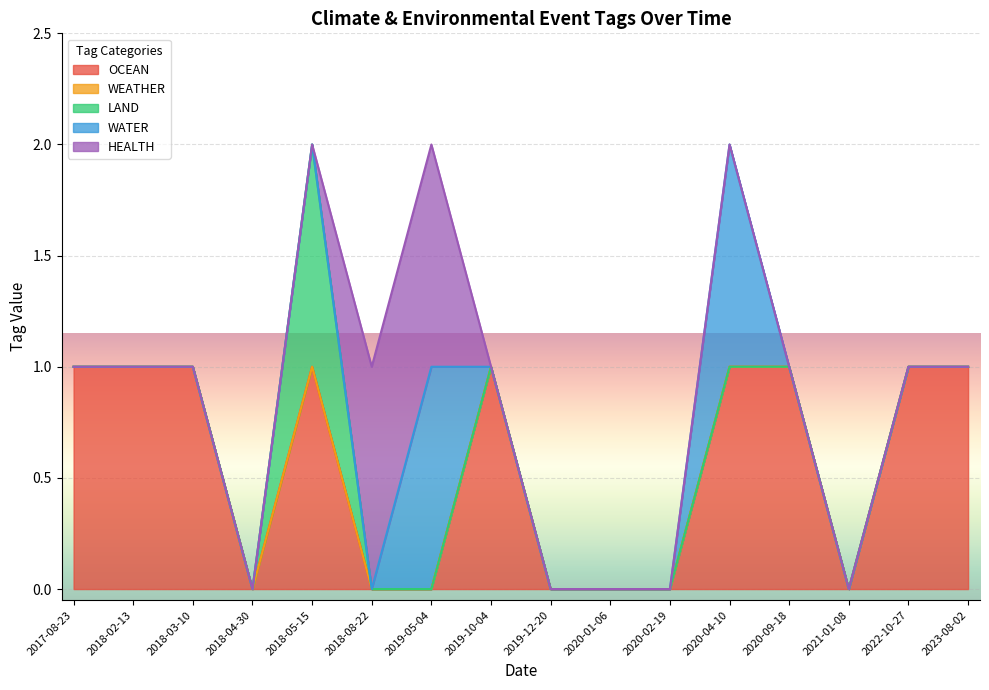

Reading right to left, extract all data points from this chart.

OCEAN: 2023-08-02=1	2022-10-27=1	2021-01-08=0	2020-09-18=1	2020-04-10=1	2020-02-19=0	2020-01-06=0	2019-12-20=0	2019-10-04=1	2019-05-04=0	2018-08-22=0	2018-05-15=1	2018-04-30=0	2018-03-10=1	2018-02-13=1	2017-08-23=1
WEATHER: 2023-08-02=0	2022-10-27=0	2021-01-08=0	2020-09-18=0	2020-04-10=0	2020-02-19=0	2020-01-06=0	2019-12-20=0	2019-10-04=0	2019-05-04=0	2018-08-22=0	2018-05-15=0	2018-04-30=0	2018-03-10=0	2018-02-13=0	2017-08-23=0
LAND: 2023-08-02=0	2022-10-27=0	2021-01-08=0	2020-09-18=0	2020-04-10=0	2020-02-19=0	2020-01-06=0	2019-12-20=0	2019-10-04=0	2019-05-04=0	2018-08-22=0	2018-05-15=1	2018-04-30=0	2018-03-10=0	2018-02-13=0	2017-08-23=0
WATER: 2023-08-02=0	2022-10-27=0	2021-01-08=0	2020-09-18=0	2020-04-10=1	2020-02-19=0	2020-01-06=0	2019-12-20=0	2019-10-04=0	2019-05-04=1	2018-08-22=0	2018-05-15=0	2018-04-30=0	2018-03-10=0	2018-02-13=0	2017-08-23=0
HEALTH: 2023-08-02=0	2022-10-27=0	2021-01-08=0	2020-09-18=0	2020-04-10=0	2020-02-19=0	2020-01-06=0	2019-12-20=0	2019-10-04=0	2019-05-04=1	2018-08-22=1	2018-05-15=0	2018-04-30=0	2018-03-10=0	2018-02-13=0	2017-08-23=0